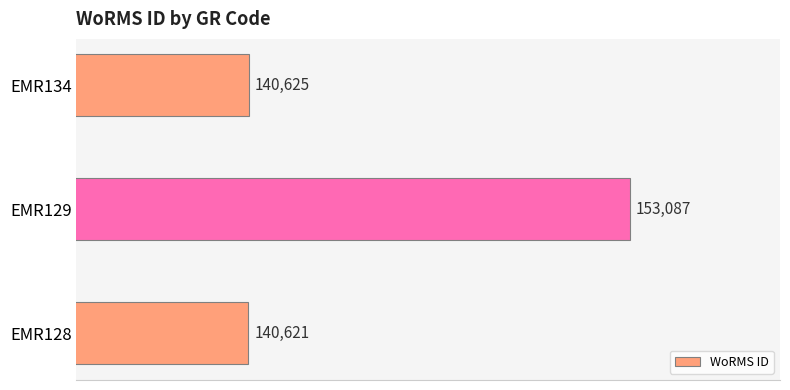

Is it true that the value at EMR129 is 217107?

False